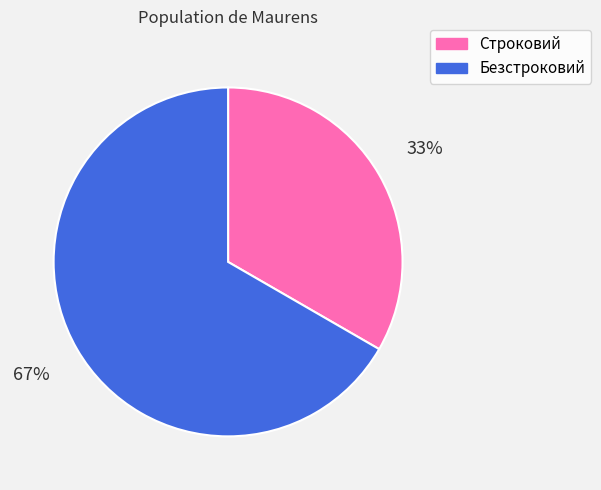

Which slice is the smallest?

Строковий